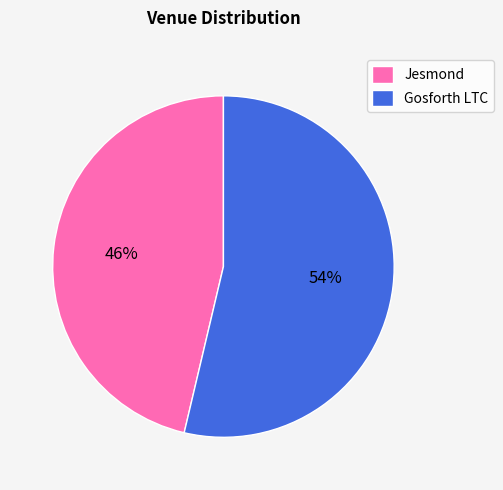

Is it true that Jesmond is 46% of the pie?

True